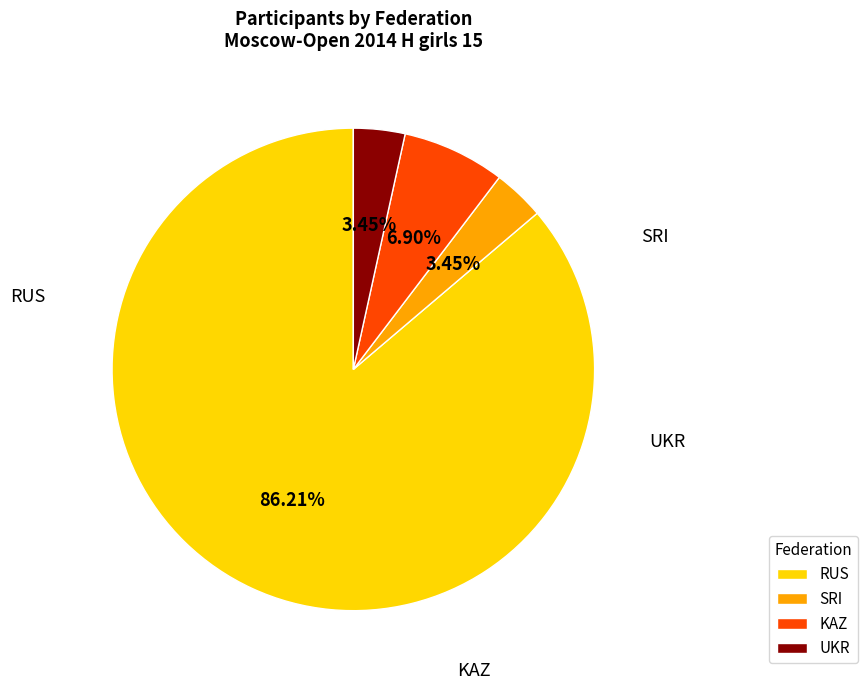

Does RUS represent more than half of the total?

Yes